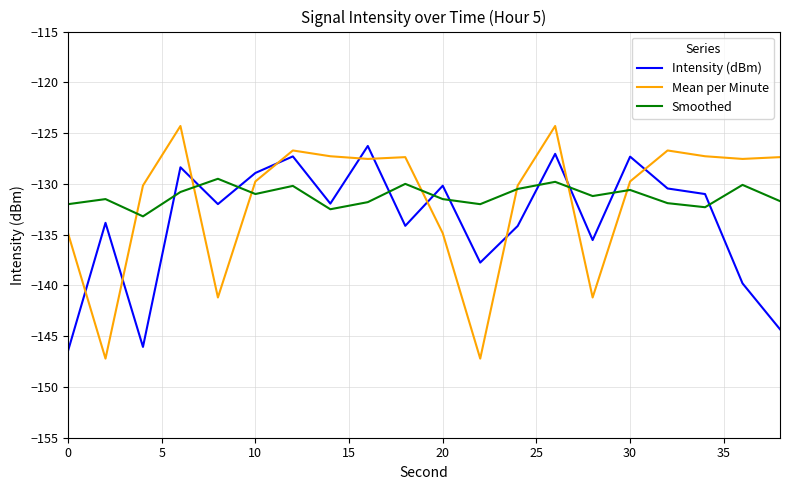

What are all the series names shown in the legend?

Intensity (dBm), Mean per Minute, Smoothed